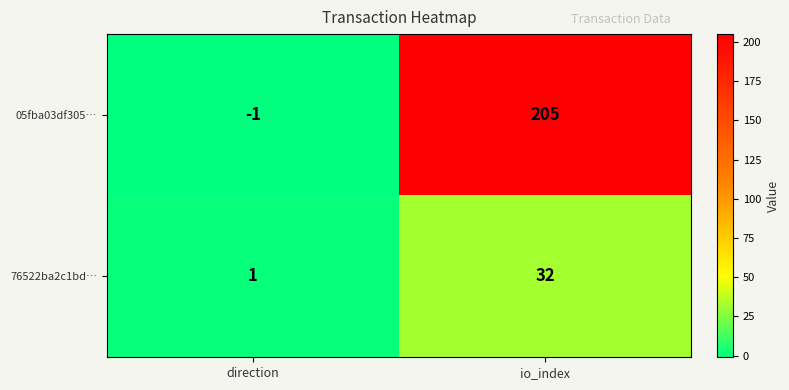

At which category does the chart reach its peak across all series?

io_index